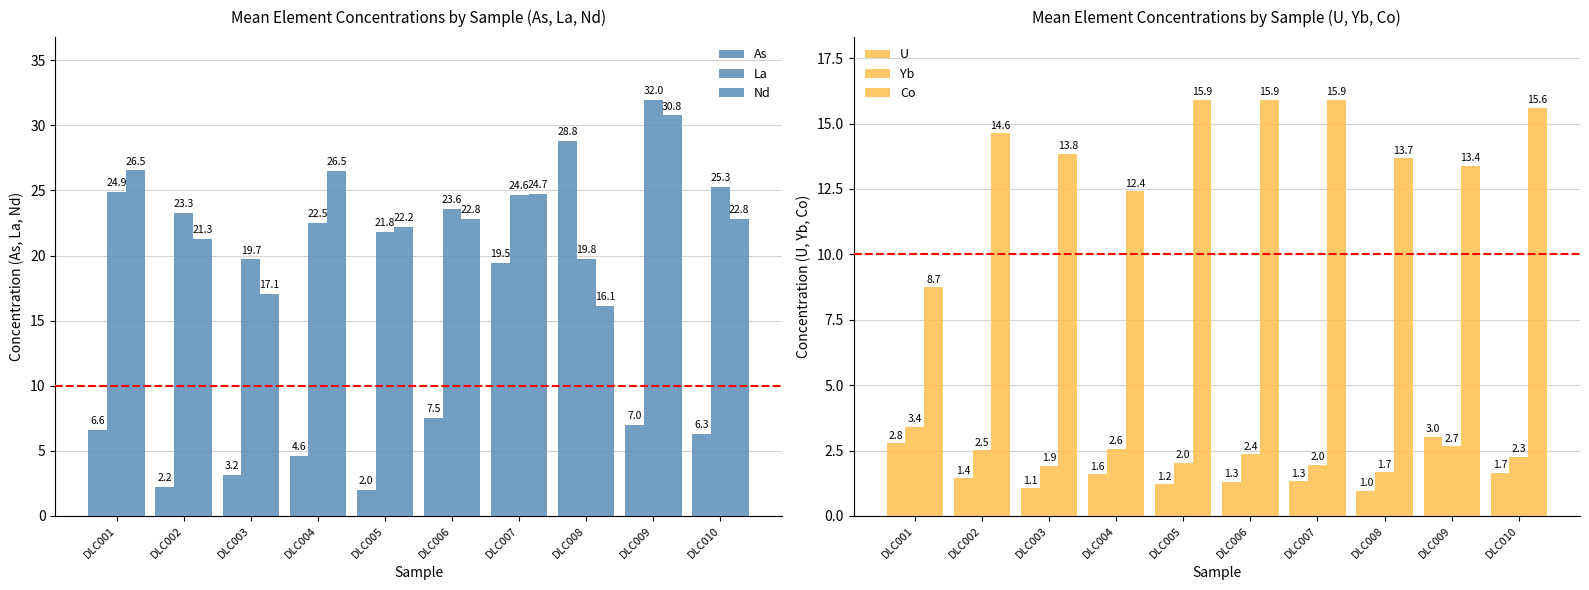

At DLC004, list the series in order from smallest to largest.

U, Yb, As, Co, La, Nd